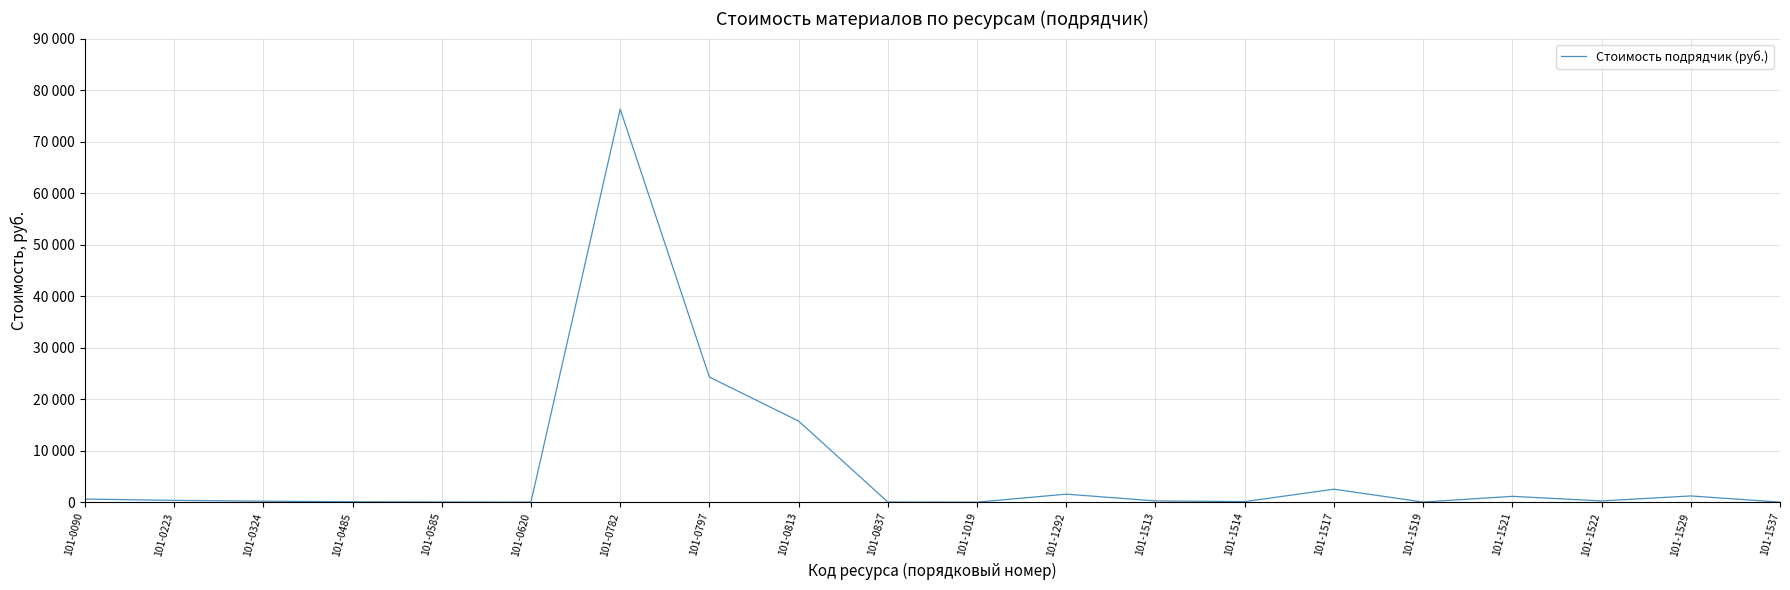

At which label is the value closest to 38151?

101-0797